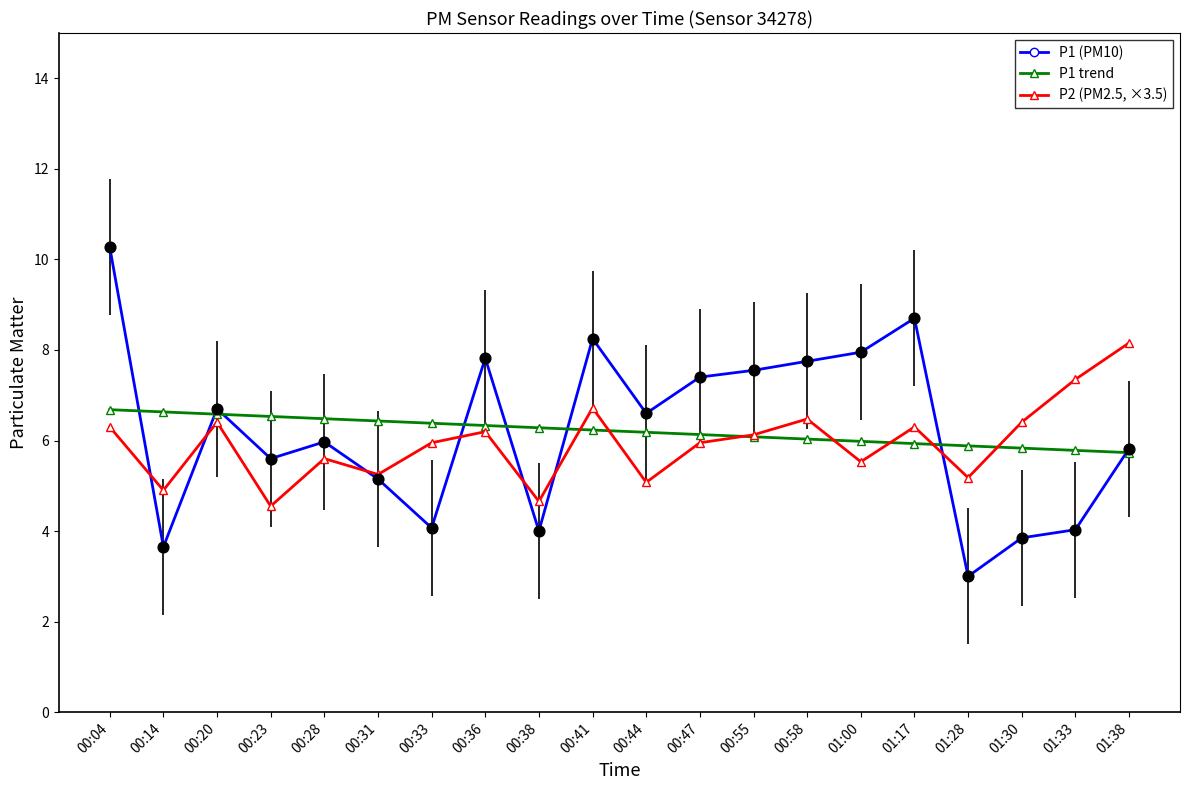

Is the value of P1 (PM10) at 00:58 greater than the value of P2 (PM2.5, ×3.5) at 00:58?

Yes